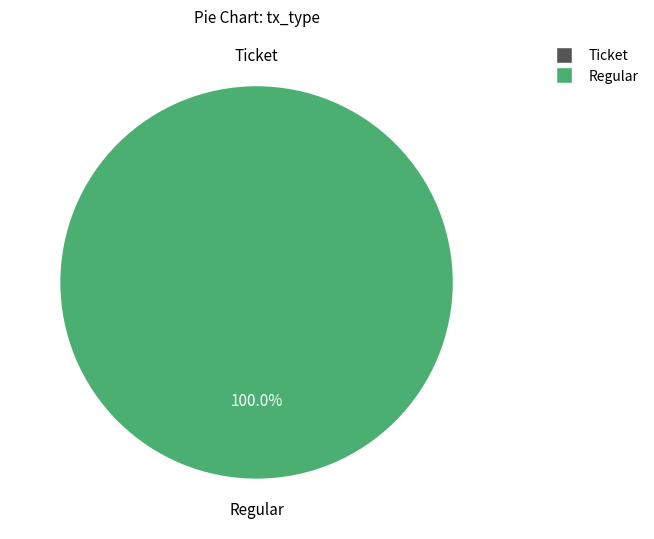

True or false: Ticket (io_index=0) accounts for 1% of the total.

False